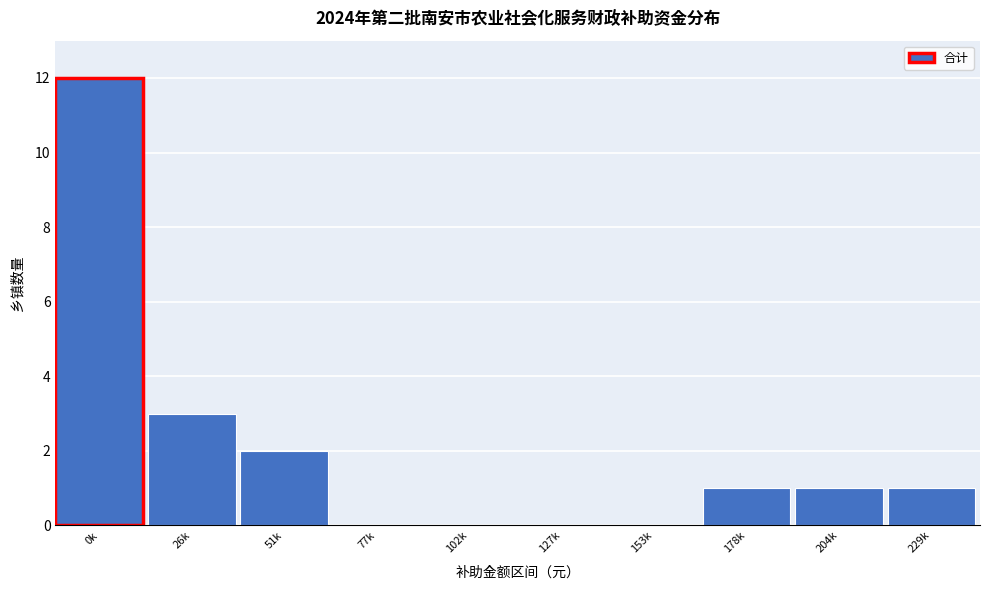

Reading left to right, what are all the values shown in this chart?

0k=12	26k=3	51k=2	77k=0	102k=0	127k=0	153k=0	178k=1	204k=1	229k=1